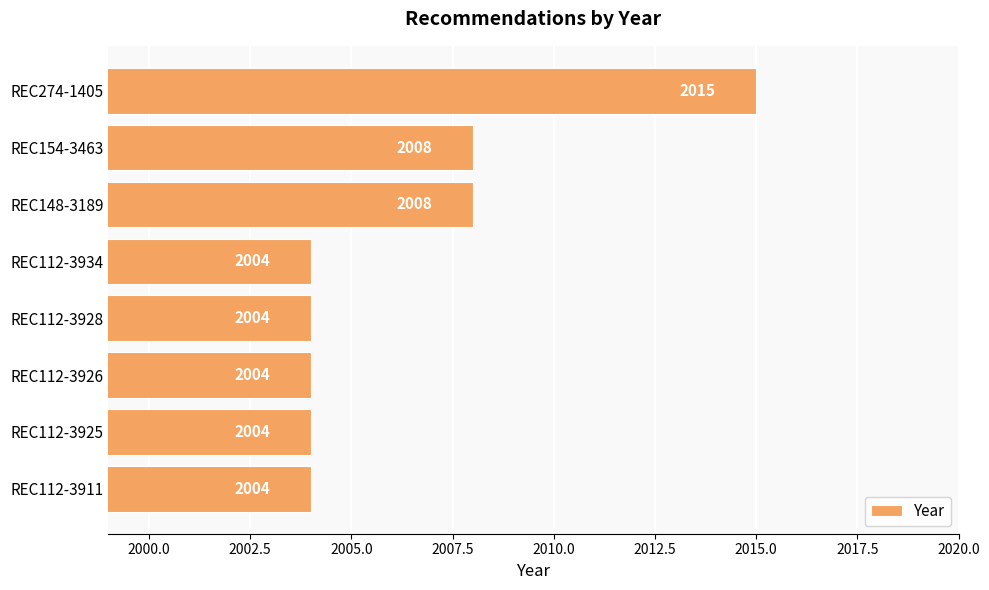

At which category does the chart reach its peak across all series?

REC274-1405